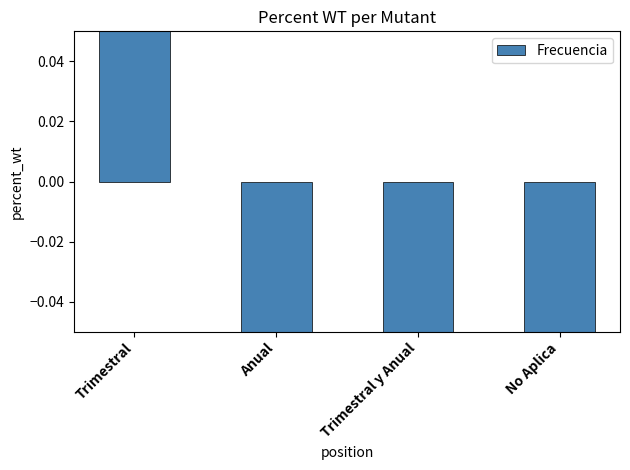

What is the label of the 2nd bar from the right?

Trimestral y Anual